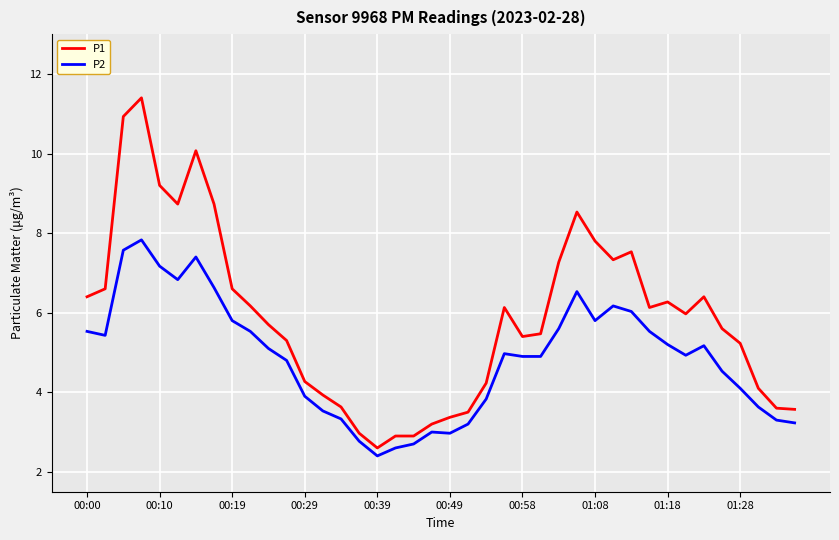

What is the highest value of the P1 series?

11.4